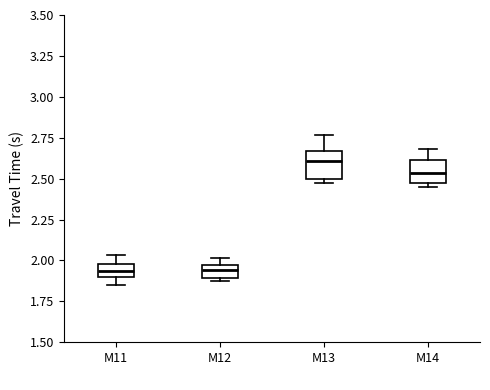

Reading left to right, transcribe this box plot: for each box, give where its median line is, the range the box spans, and where its two whiskers end, as read against the y-axis. The values are not printed on the chart, so give them approximately, as read against the axis.

M11: median 1.95, box 1.90 to 2.00, whiskers 1.85 to 2.05
M12: median 1.95 (inside the box), box 1.90 to 1.95, whiskers 1.85 to 2.00
M13: median 2.60, box 2.50 to 2.65, whiskers 2.45 to 2.75
M14: median 2.55, box 2.45 to 2.60, whiskers 2.45 (just below the box's lower edge) to 2.70